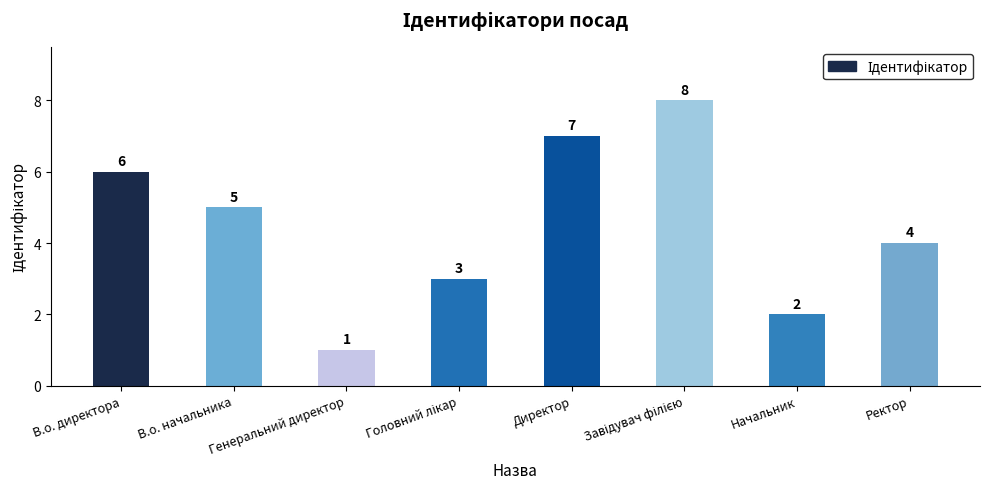

How many data points does each series have?

8